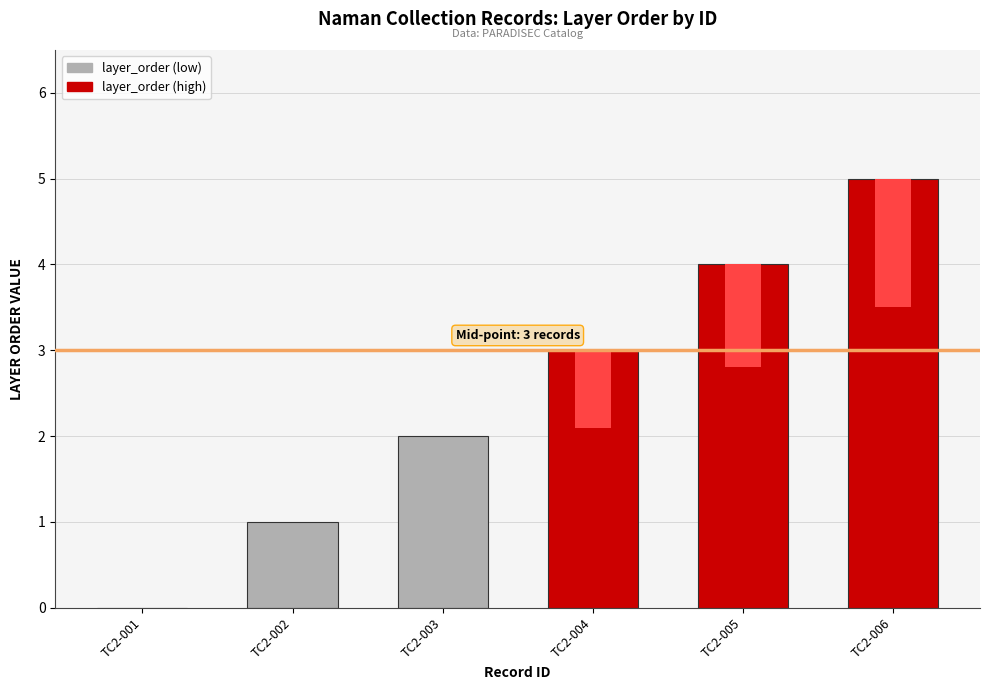

Reading right to left, list all the values displayed in this chart.

TC2-006=5	TC2-005=4	TC2-004=3	TC2-003=2	TC2-002=1	TC2-001=0